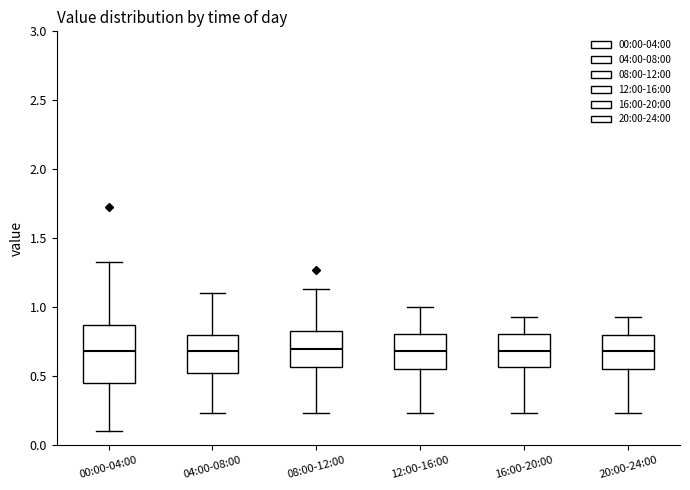

Which box is the tallest, from its lower edge to its upper edge?

00:00-04:00